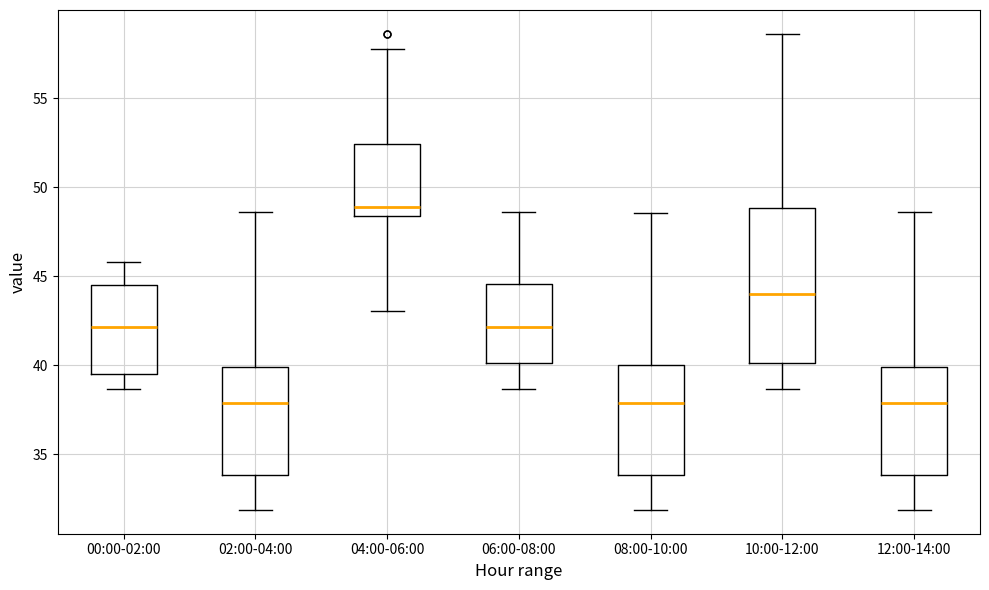

Comparing the boxes themselves (not the whiskers), which one is the tallest?

10:00-12:00